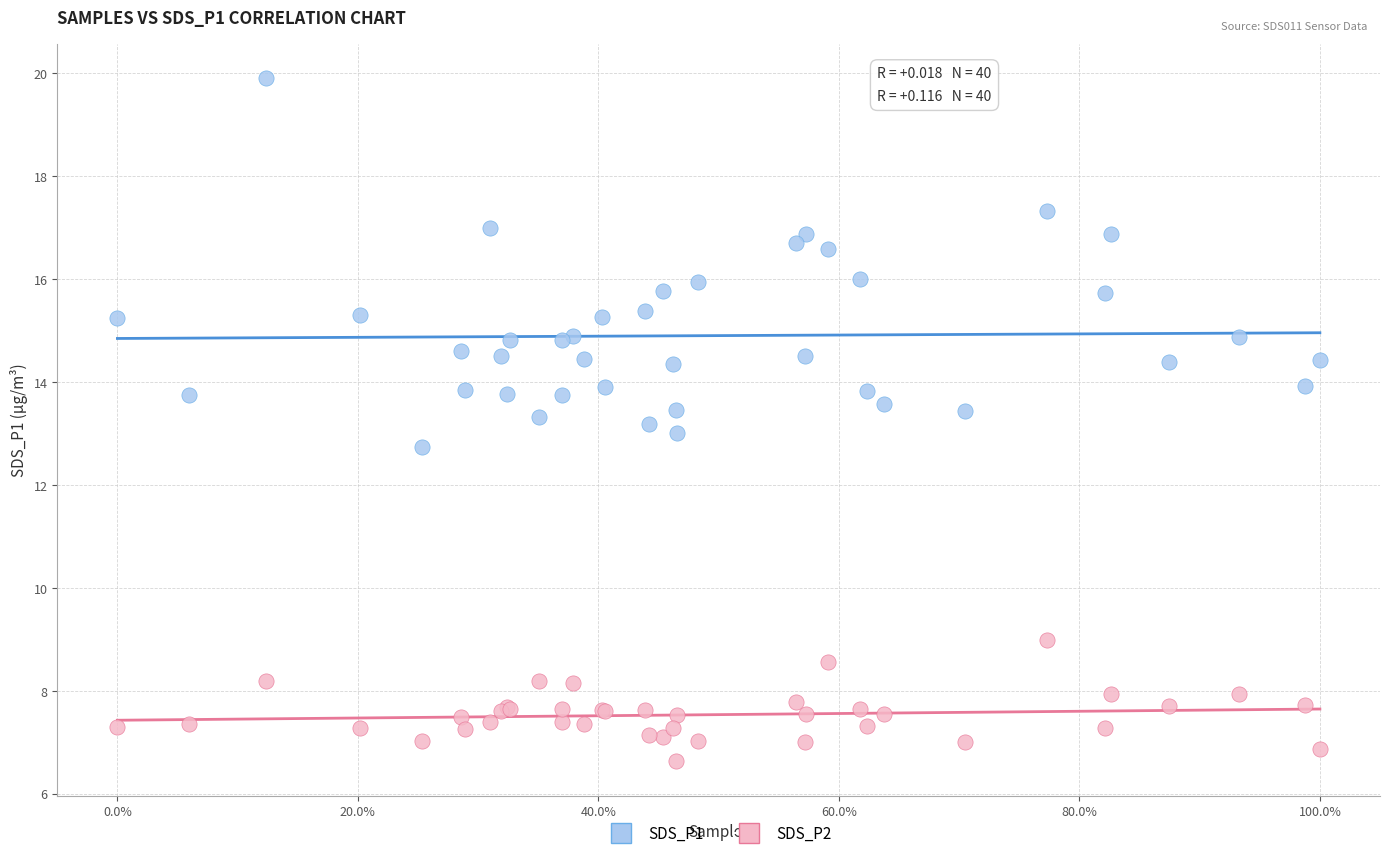

Which series contains the lowest Y value?

SDS_P2